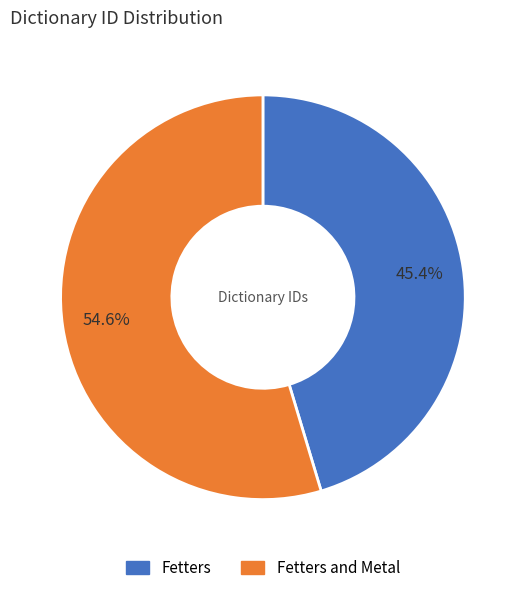

Is there a majority slice in this chart?

Yes